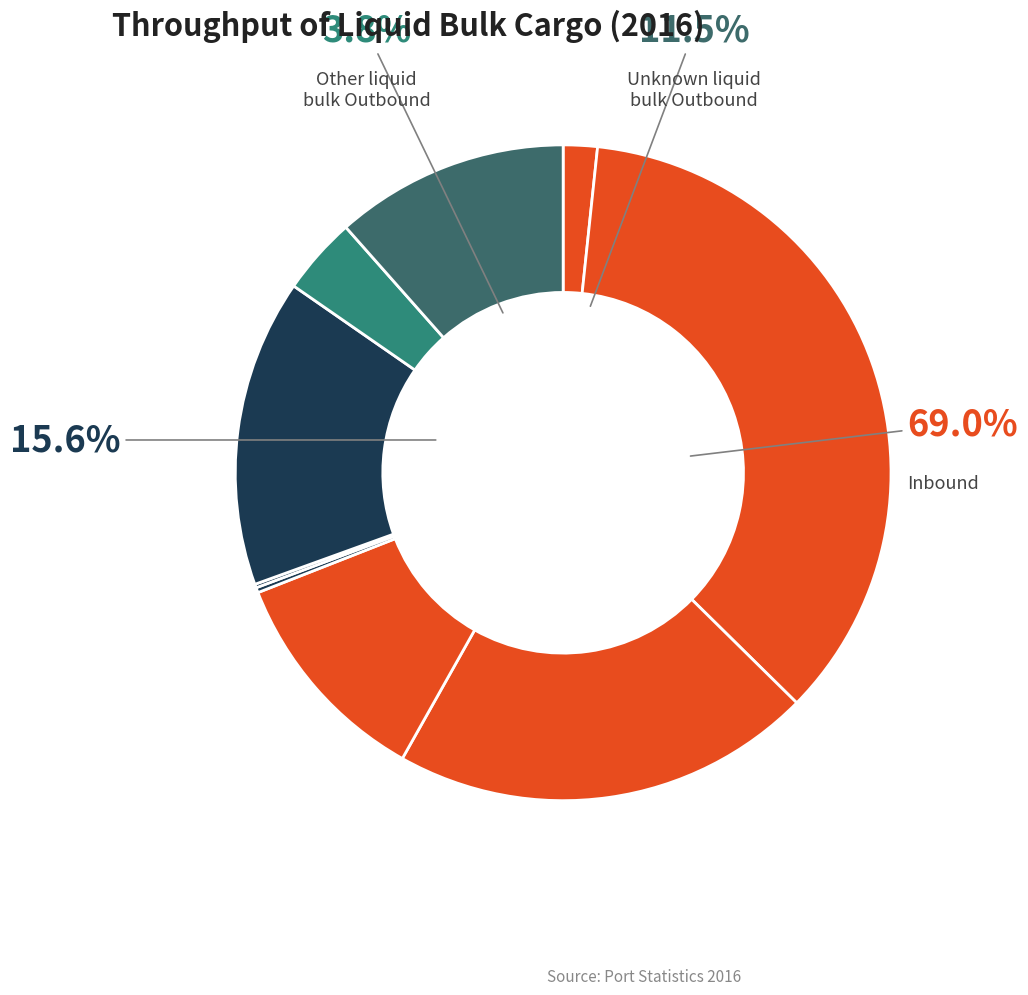

Does any single category account for the majority?

No